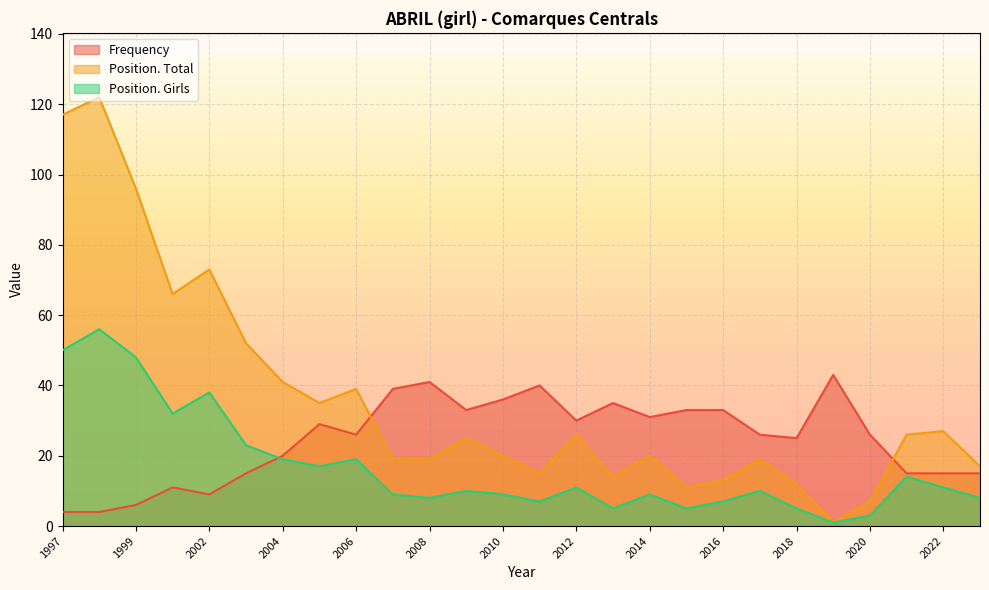

What is the spread (max minus min) of values at 2008?

33